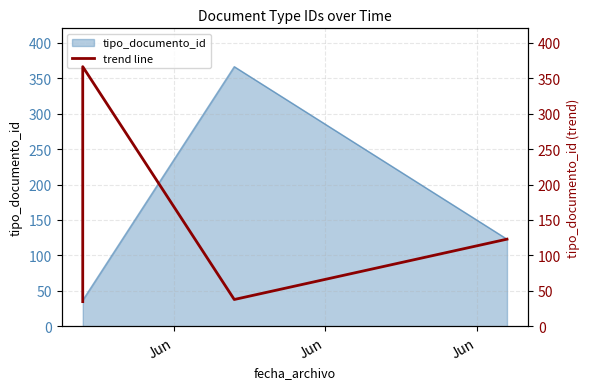

How many lines are shown in the chart?

1